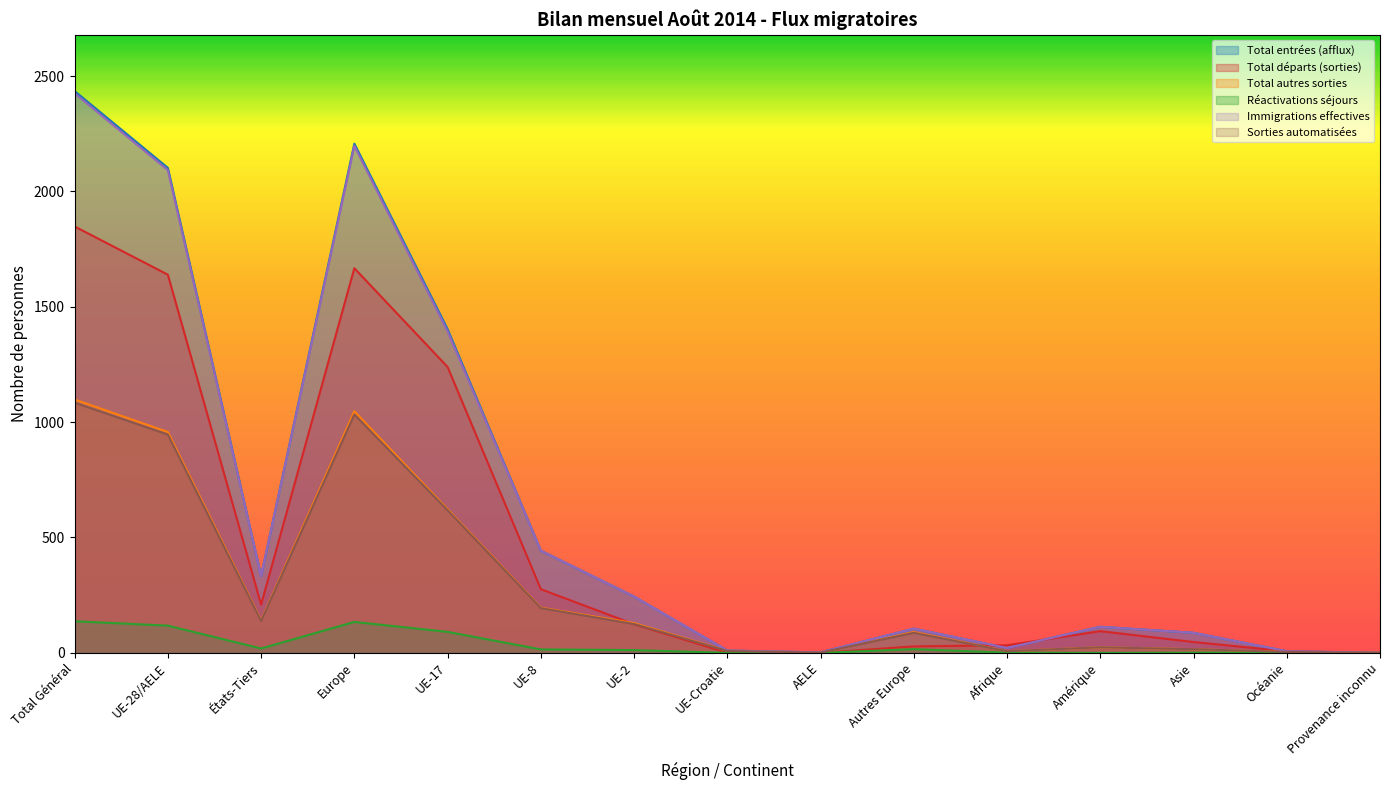

True or false: Réactivations séjours and Total autres sorties intersect in this chart.

False